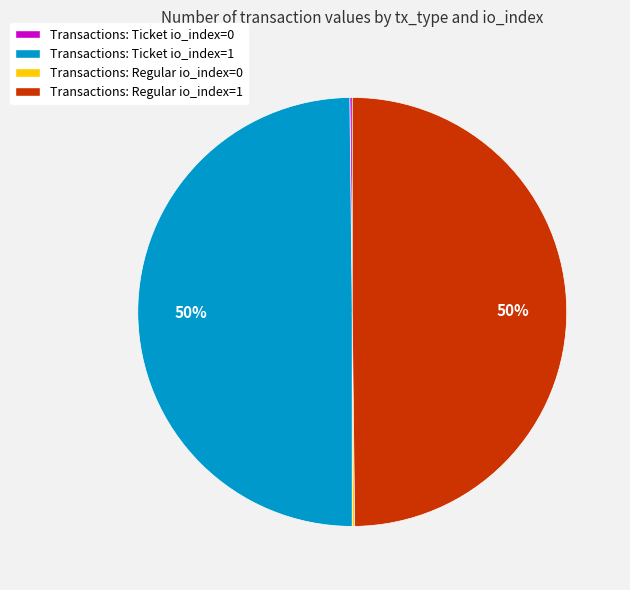

To the nearest percent, what is the average slice percentage?

25%